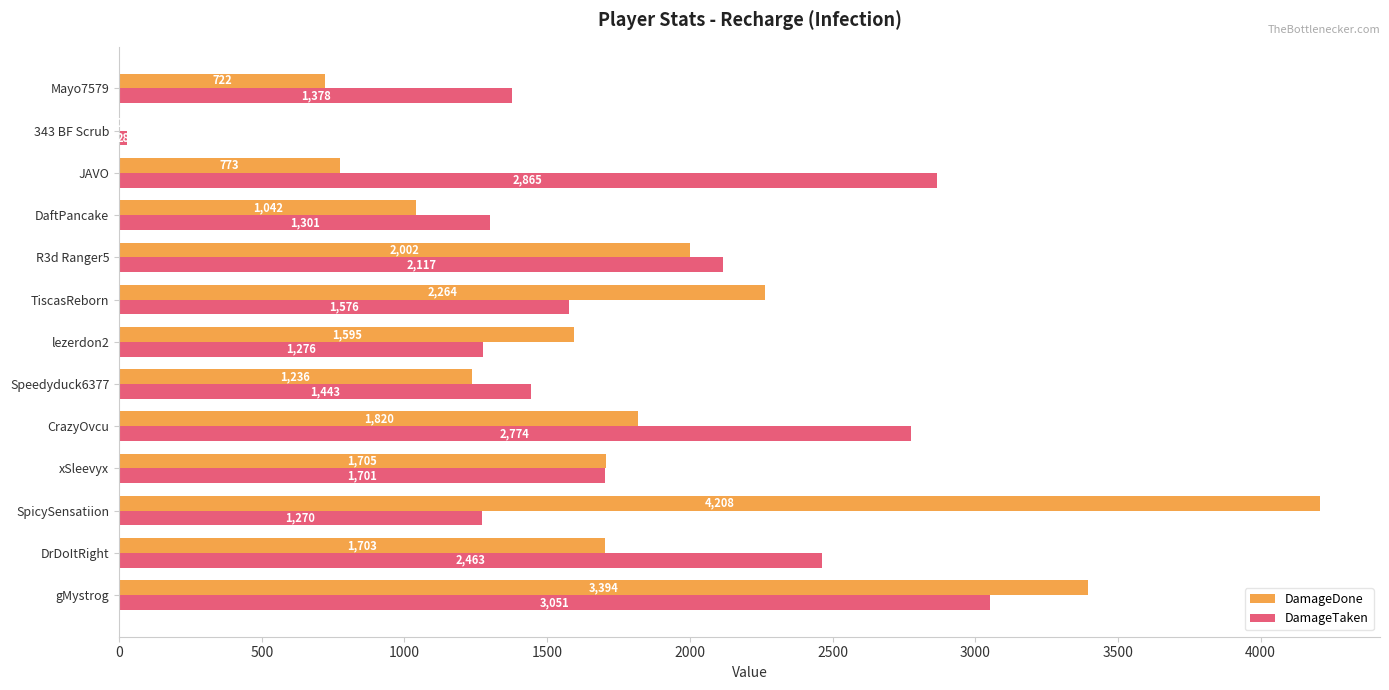

What is the maximum value shown in the chart?

4208